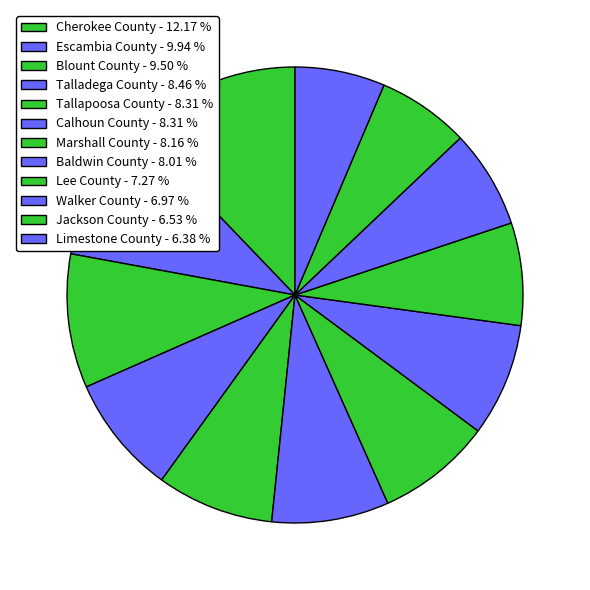

To the nearest percent, what is the difference between the Cherokee County and Blount County slice percentages?

3%